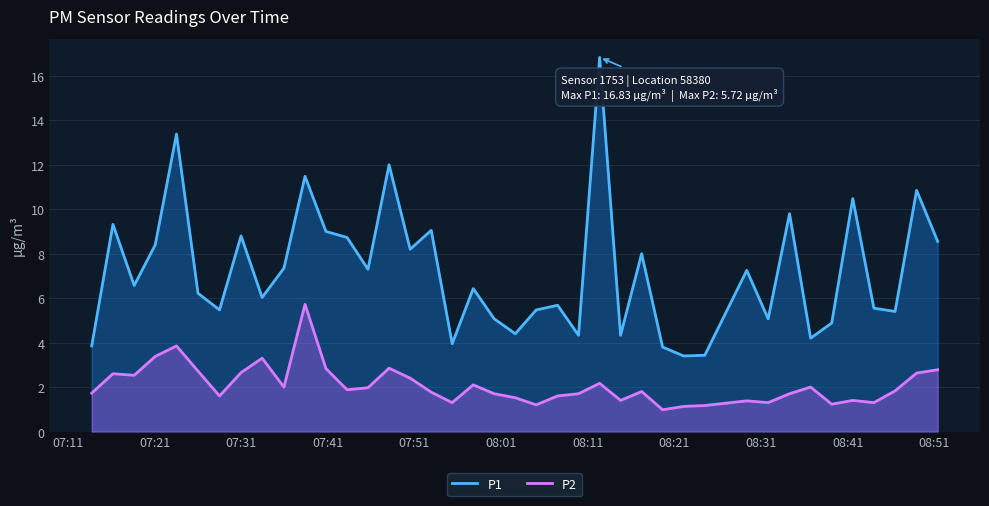

How many data points does each series have?

40